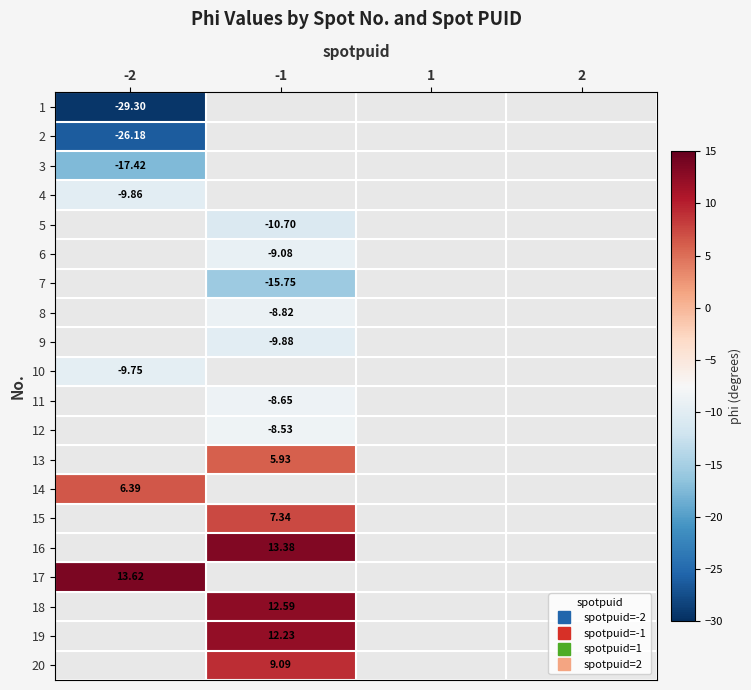

Which category has the lowest value across all series?

-2